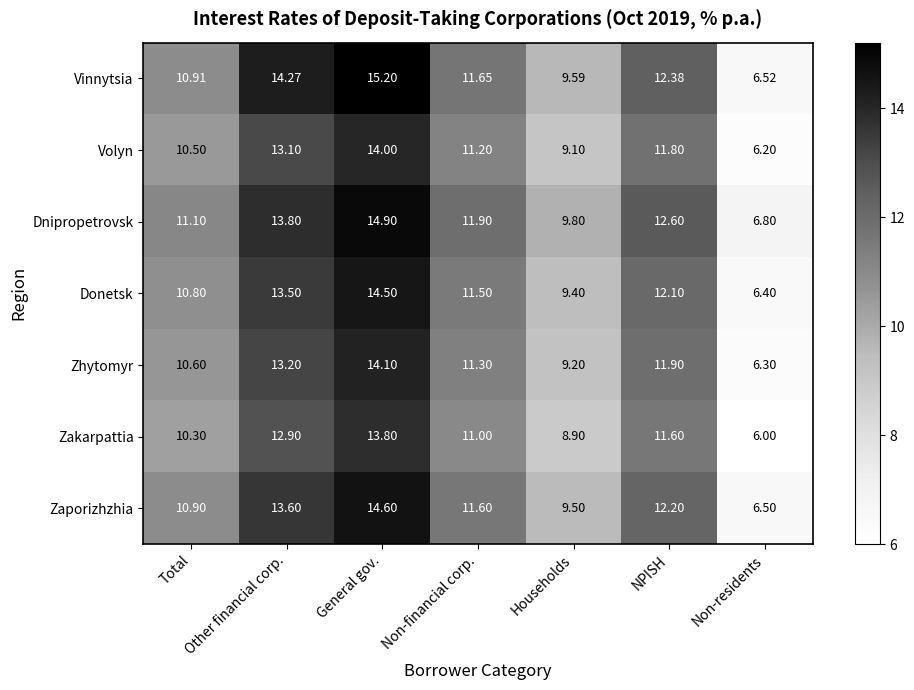

Where is Volyn nearest to the value 10?

Total